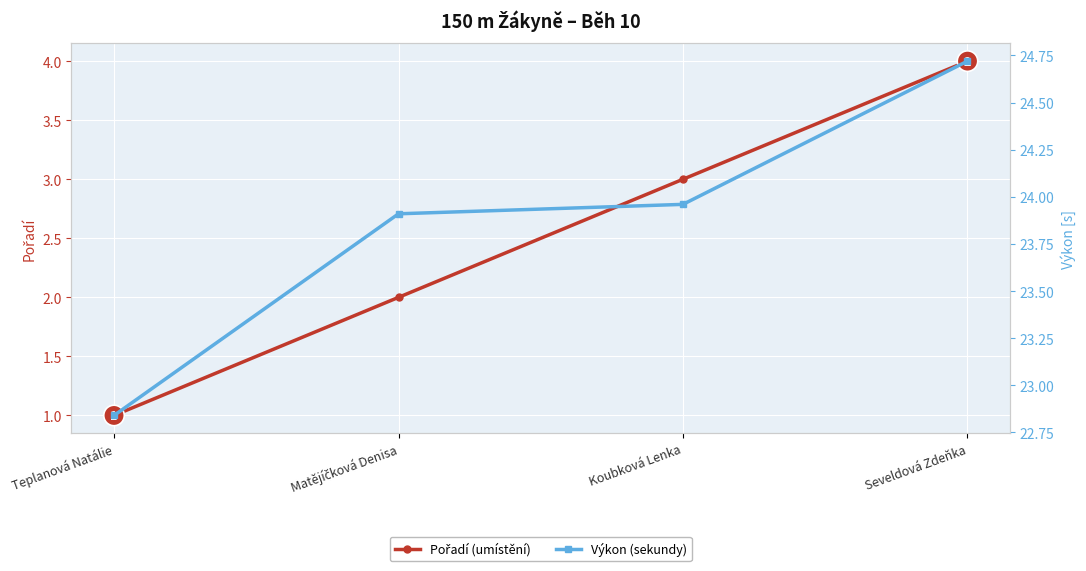

The Pořadí (umístění) series shows 2.0 at Matějíčková Denisa. True or false?

True